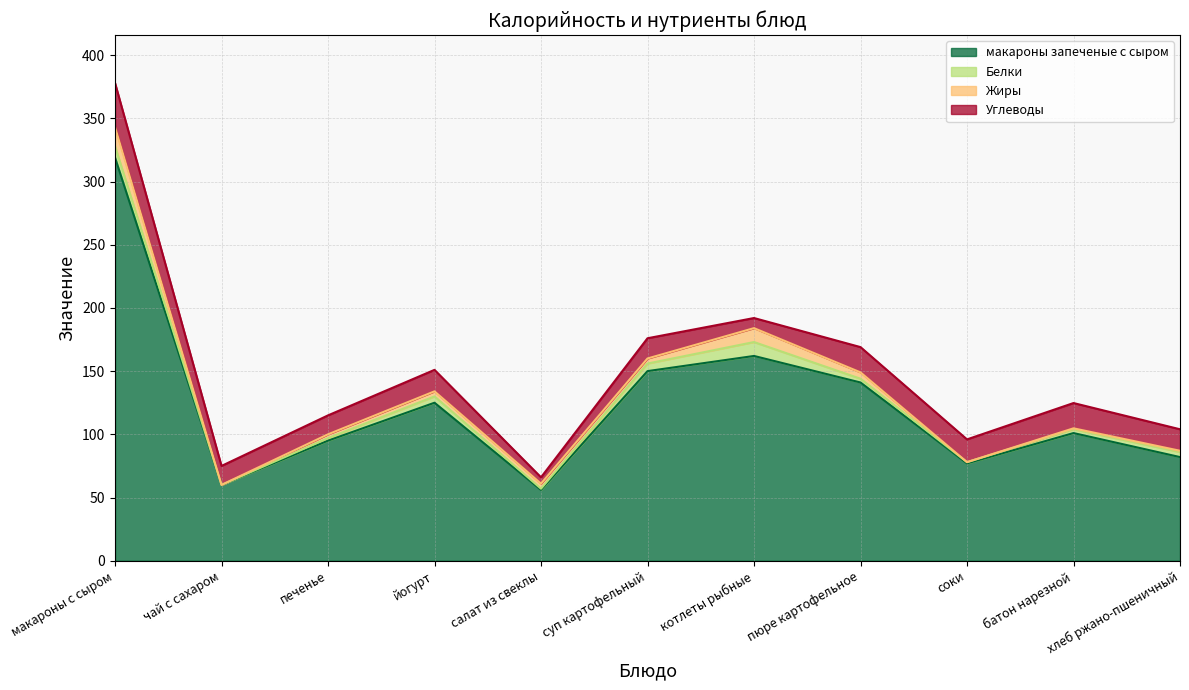

Which category has the highest value in the Жиры series?

макароны с сыром